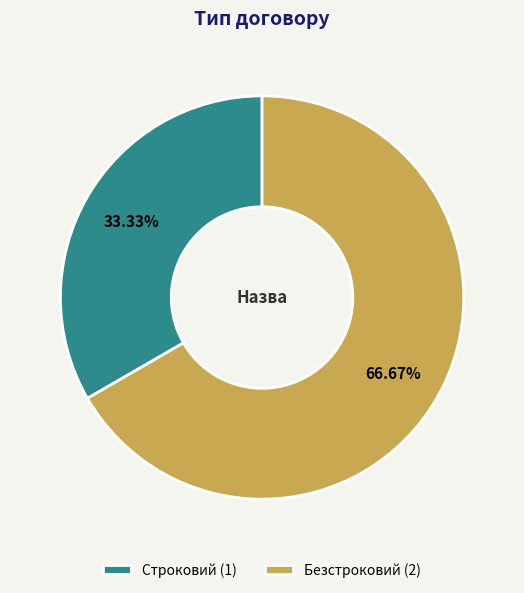

The Безстроковий slice represents 57% of the pie. True or false?

False